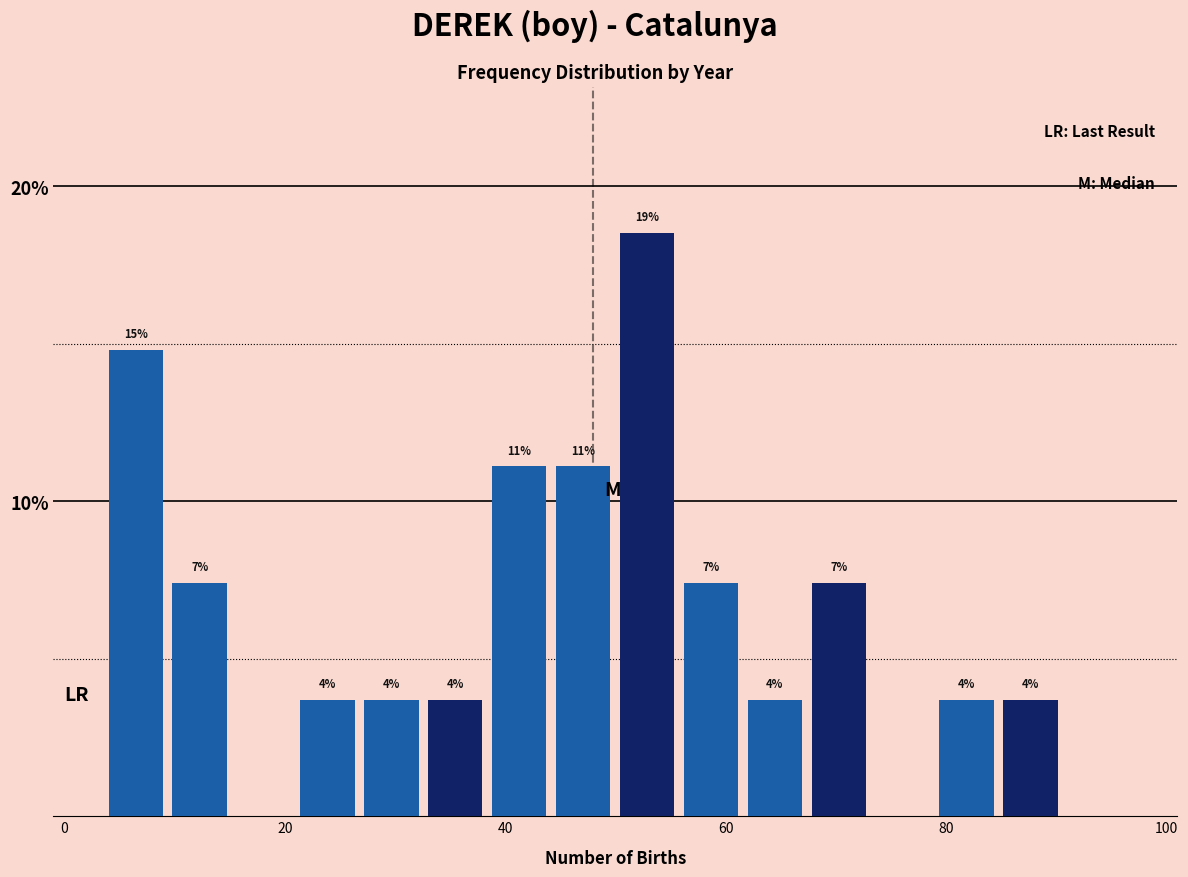

Around what value on the x-axis is the tallest bar? Give the approximate position of its centre, as read against the axis.

52